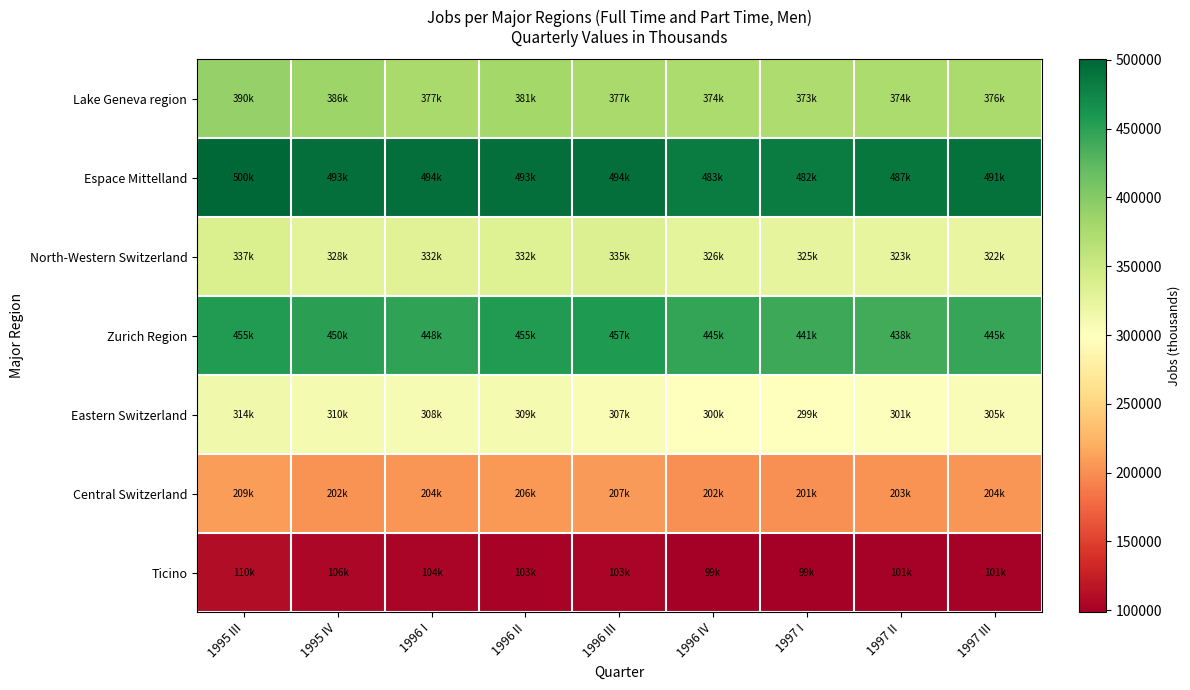

At how many categories does at least one series exceed 120481?

9